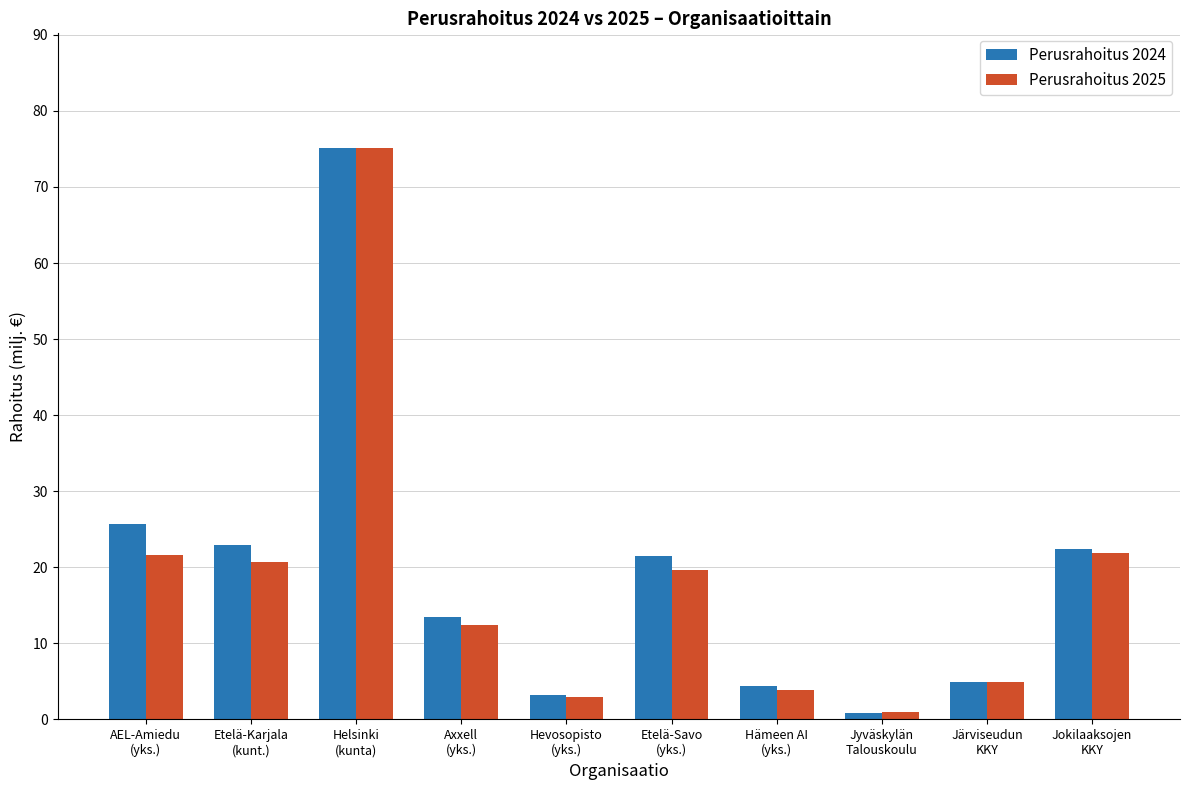

What is the sum of the Perusrahoitus 2025 values at Jokilaaksojen
KKY and Järviseudun
KKY?

26.8